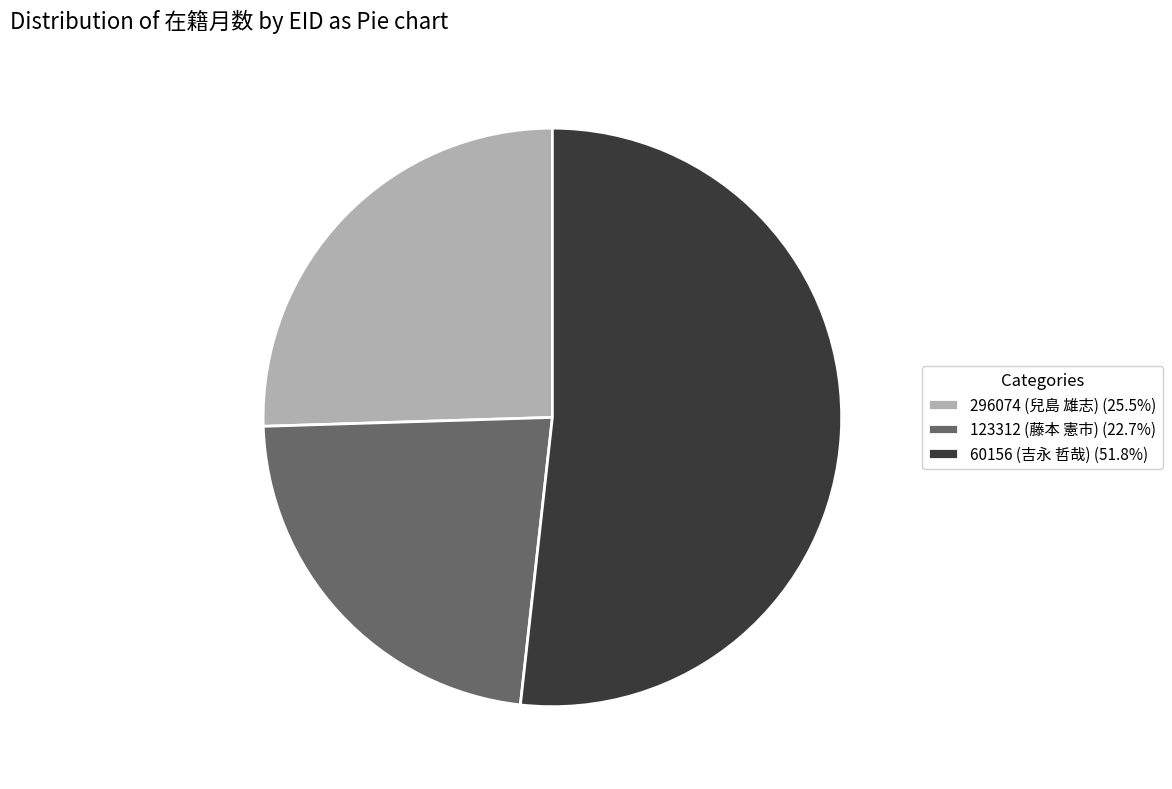

Is there any slice that represents more than half of the pie?

Yes